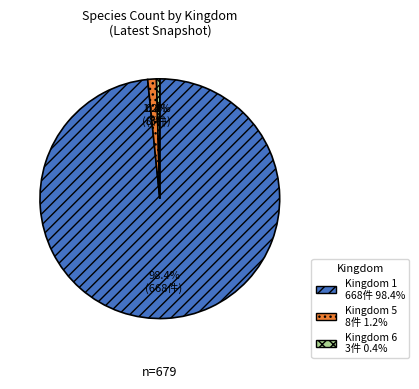

Is there a majority slice in this chart?

Yes